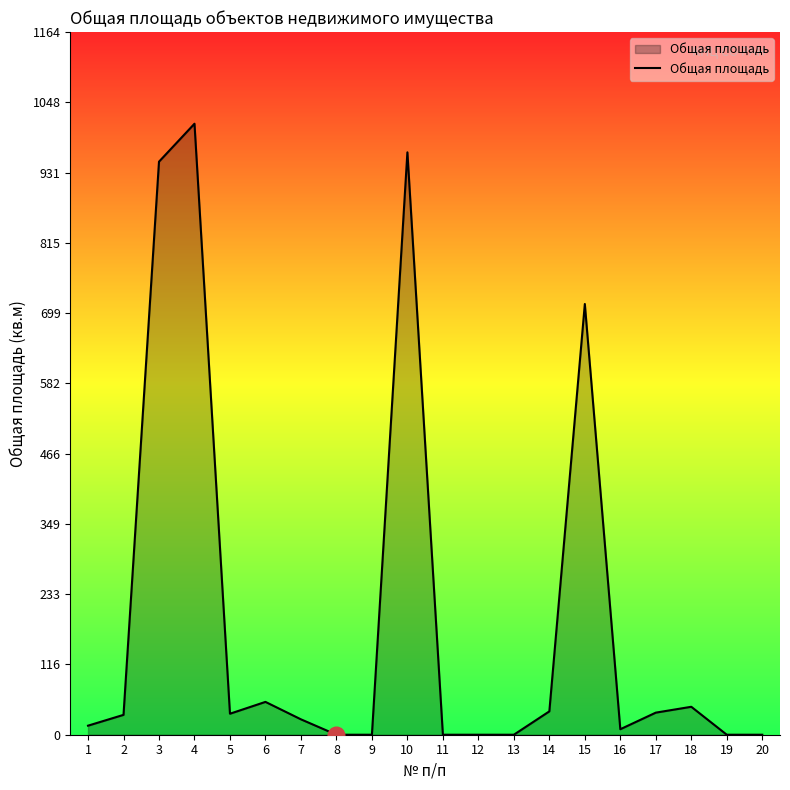

Where is the first local minimum?

5